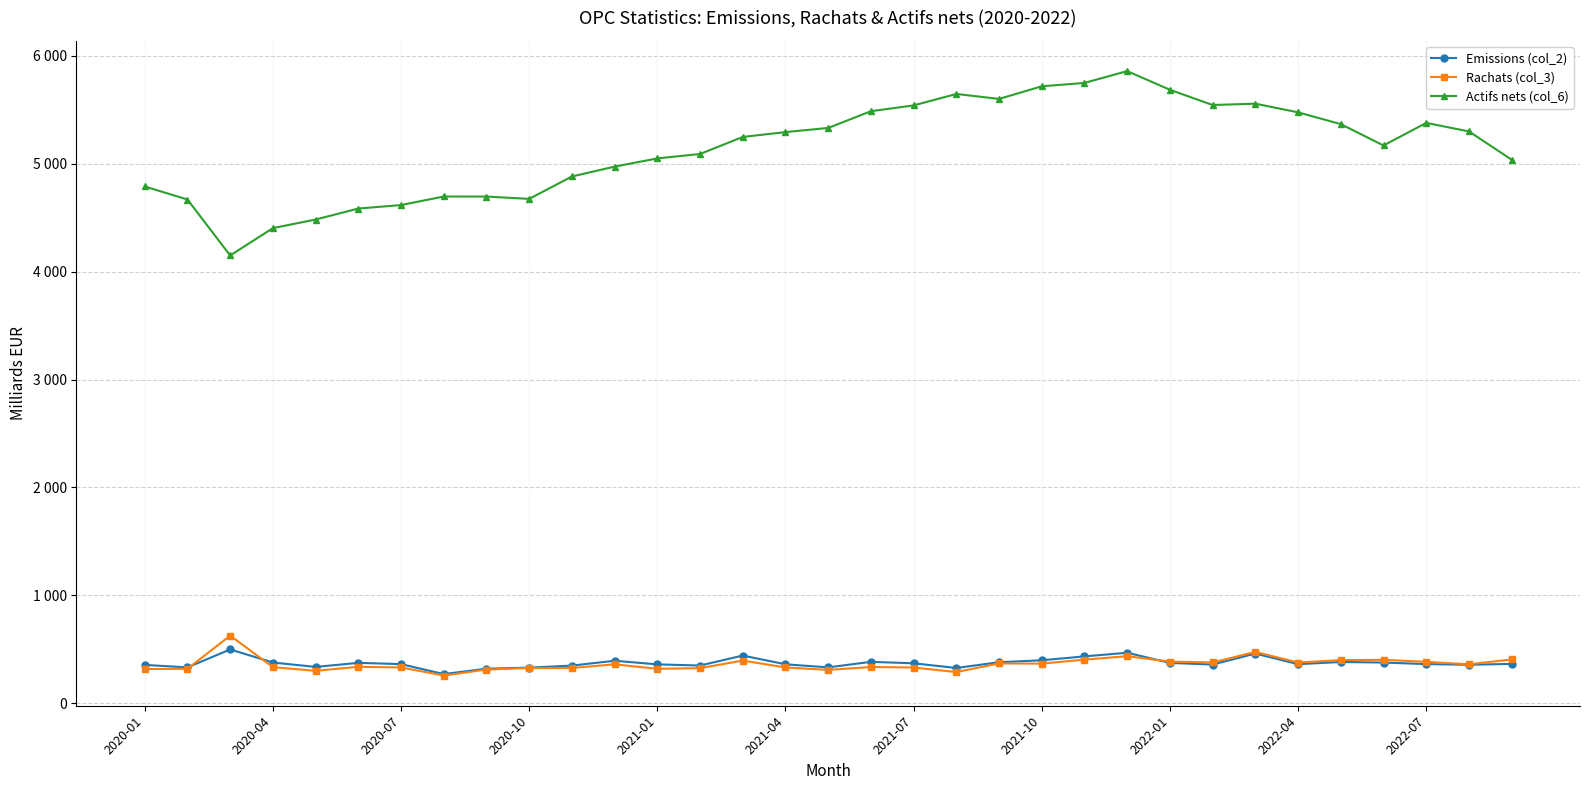

What is the lowest value of the Emissions (col_2) series?

268.9